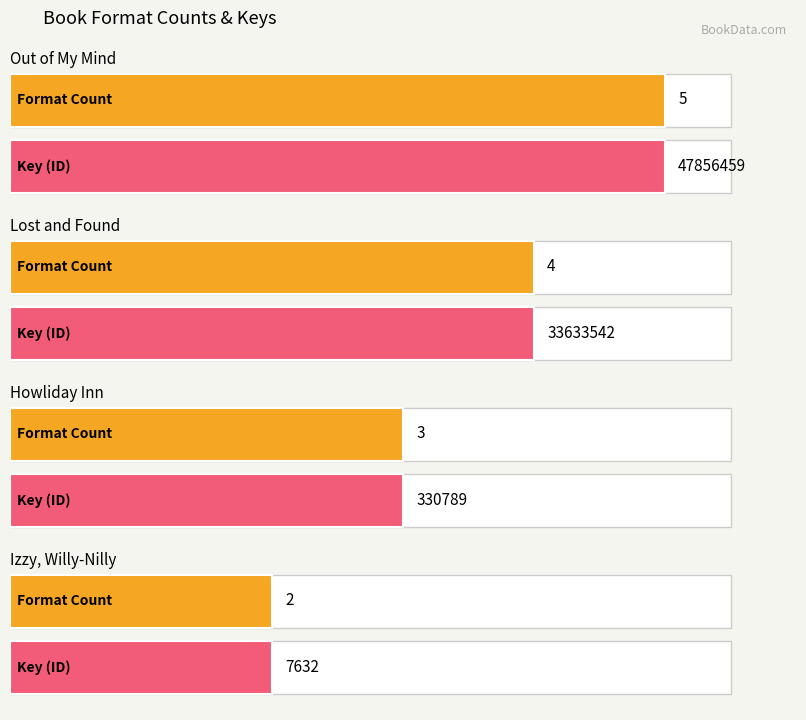

What is the value of the 3rd bar from the left?

3